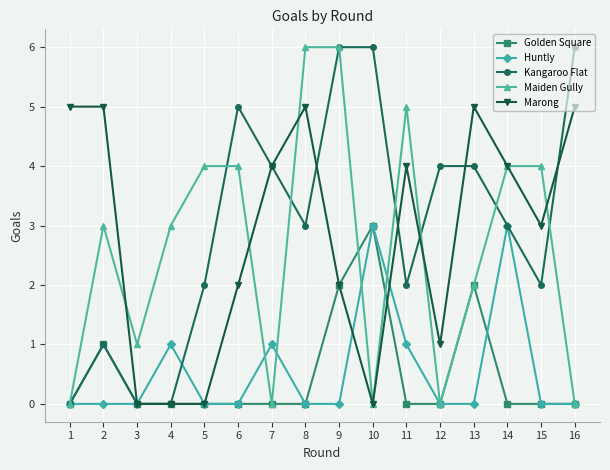

Is the value of Maiden Gully at 5 greater than the value of Kangaroo Flat at 8?

Yes